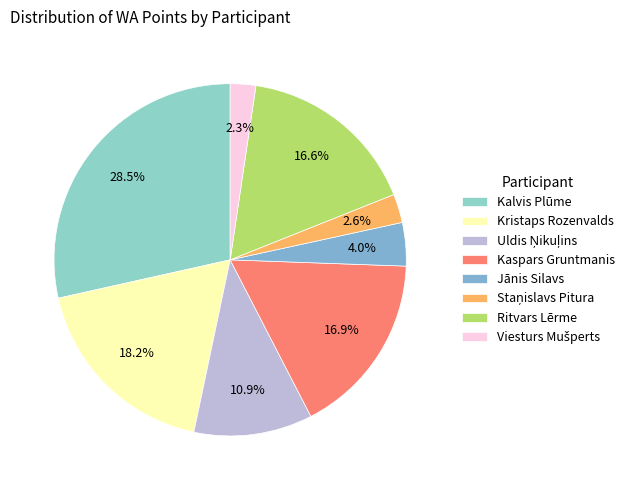

To the nearest percent, what percentage of the pie is Ritvars Lērme?

17%